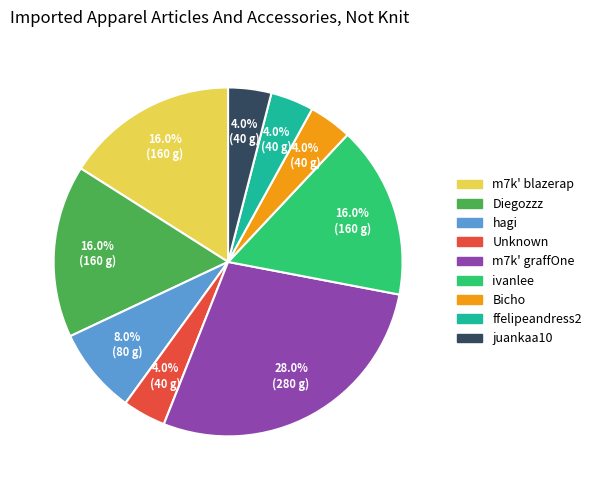

Is there any slice that represents more than half of the pie?

No